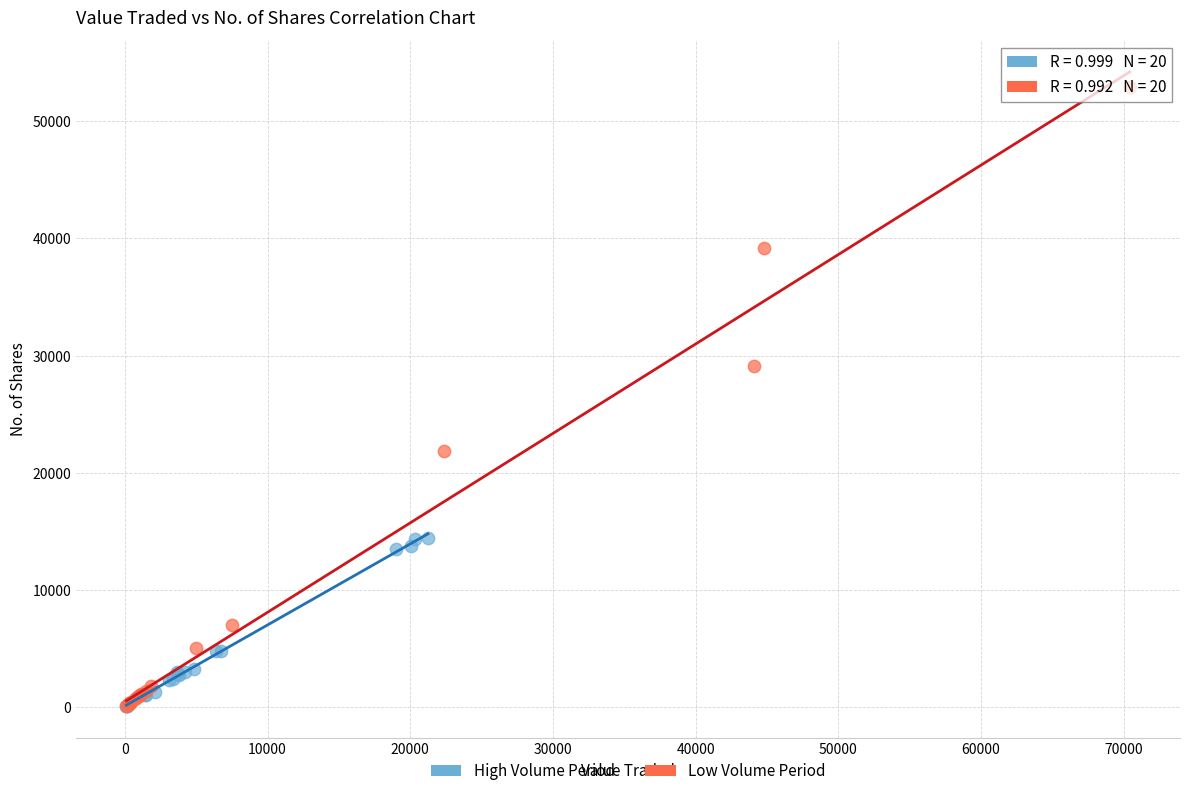

Which series has the largest Y range (max minus min)?

Low Volume Period